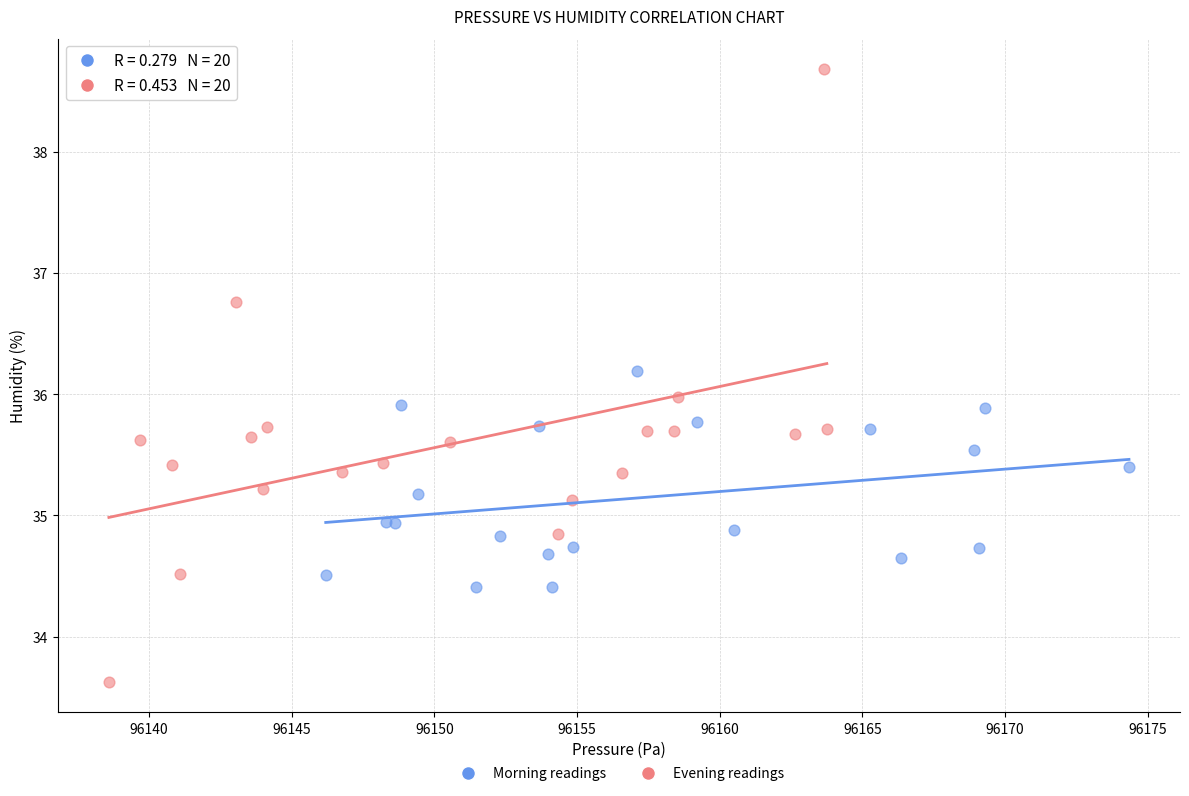

What are all the series names shown in the legend?

Morning readings, Evening readings